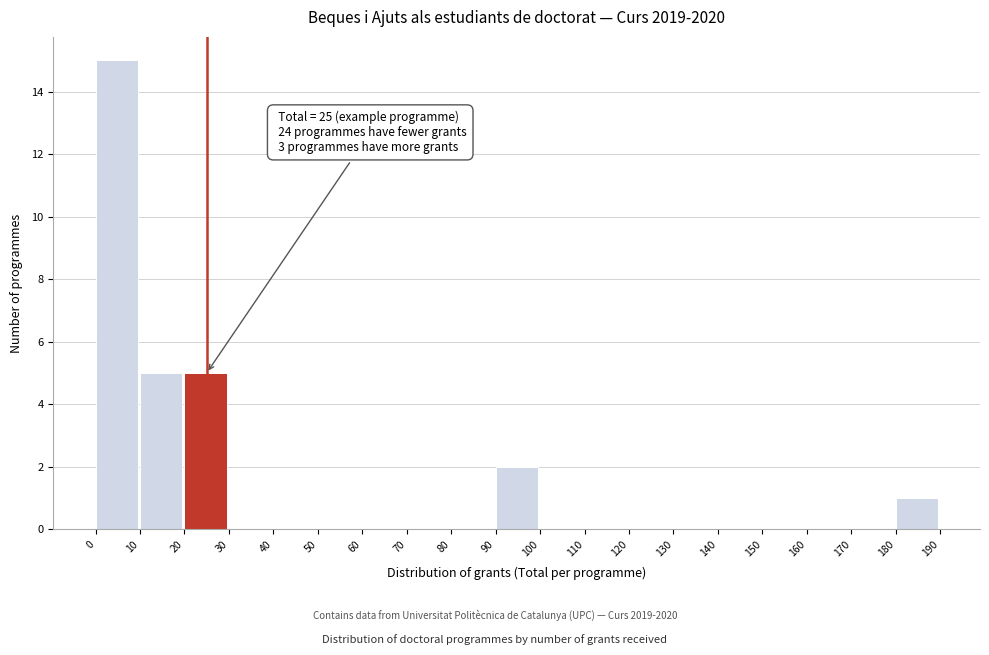

Over which range of the x-axis is the bar tallest?

0 to 10